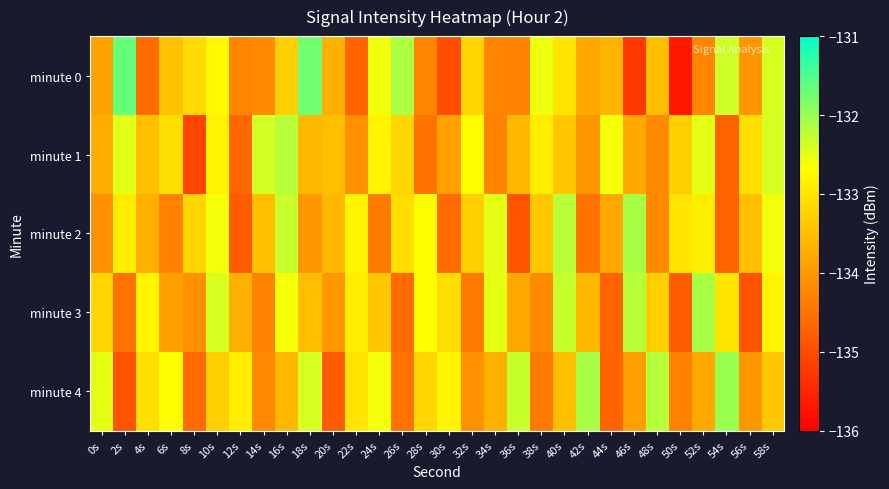

Reading right to left, what are all the values shown in this chart?

minute 0: 58s=-132.4	56s=-134.0	54s=-132.3	52s=-134.3	50s=-135.7	48s=-133.5	46s=-135.3	44s=-133.6	42s=-133.8	40s=-133.0	38s=-132.6	36s=-134.3	34s=-134.2	32s=-133.2	30s=-135.0	28s=-134.3	26s=-132.1	24s=-132.6	22s=-134.7	20s=-133.7	18s=-131.7	16s=-133.3	14s=-134.2	12s=-134.2	10s=-132.7	8s=-133.1	6s=-133.5	4s=-134.6	2s=-131.7	0s=-133.9
minute 1: 58s=-132.4	56s=-133.1	54s=-134.7	52s=-132.5	50s=-133.3	48s=-134.2	46s=-133.8	44s=-132.6	42s=-134.0	40s=-133.4	38s=-132.9	36s=-133.6	34s=-134.3	32s=-132.7	30s=-133.9	28s=-134.5	26s=-133.2	24s=-132.8	22s=-134.1	20s=-133.5	18s=-133.6	16s=-132.2	14s=-132.4	12s=-134.7	10s=-132.8	8s=-135.1	6s=-133.1	4s=-133.5	2s=-132.5	0s=-133.7
minute 2: 58s=-132.6	56s=-133.5	54s=-134.7	52s=-132.9	50s=-133.0	48s=-134.2	46s=-132.1	44s=-133.8	42s=-134.5	40s=-132.2	38s=-133.4	36s=-134.9	34s=-132.5	32s=-133.3	30s=-134.6	28s=-132.7	26s=-133.1	24s=-134.4	22s=-132.8	20s=-133.6	18s=-134.0	16s=-132.3	14s=-133.5	12s=-134.8	10s=-132.6	8s=-133.2	6s=-134.3	4s=-133.7	2s=-132.9	0s=-134.1
minute 3: 58s=-132.8	56s=-134.9	54s=-133.0	52s=-132.1	50s=-134.8	48s=-133.3	46s=-132.2	44s=-134.7	42s=-133.6	40s=-132.3	38s=-134.2	36s=-133.8	34s=-132.5	32s=-134.4	30s=-133.1	28s=-132.7	26s=-134.6	24s=-133.4	22s=-132.9	20s=-134.0	18s=-133.5	16s=-132.6	14s=-134.3	12s=-133.7	10s=-132.4	8s=-134.1	6s=-133.9	4s=-132.8	2s=-134.5	0s=-133.2
minute 4: 58s=-133.4	56s=-134.0	54s=-132.0	52s=-133.8	50s=-134.3	48s=-132.2	46s=-133.9	44s=-134.7	42s=-132.1	40s=-133.5	38s=-134.4	36s=-132.3	34s=-133.7	32s=-134.1	30s=-132.8	28s=-133.2	26s=-134.5	24s=-132.6	22s=-133.0	20s=-134.8	18s=-132.4	16s=-133.6	14s=-134.2	12s=-132.9	10s=-133.3	8s=-134.6	6s=-132.7	4s=-133.1	2s=-134.9	0s=-132.5